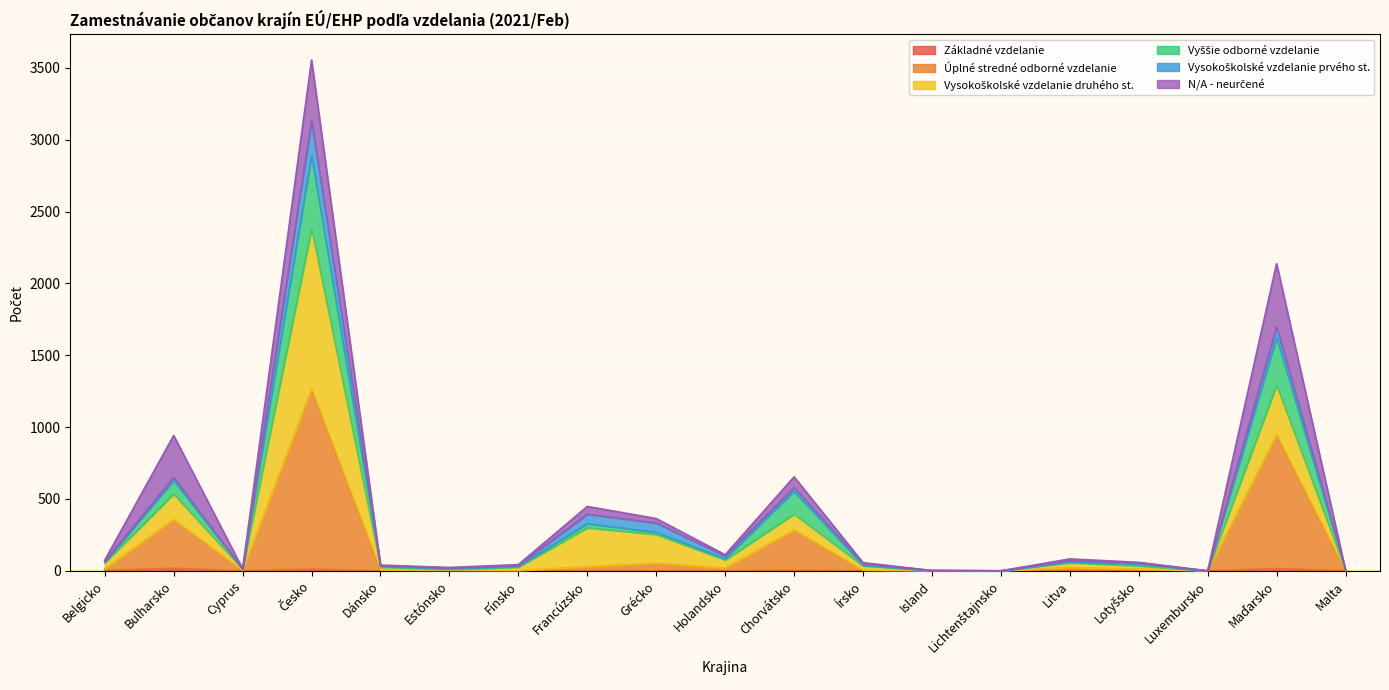

Does the chart display data point markers on the line(s)?

No